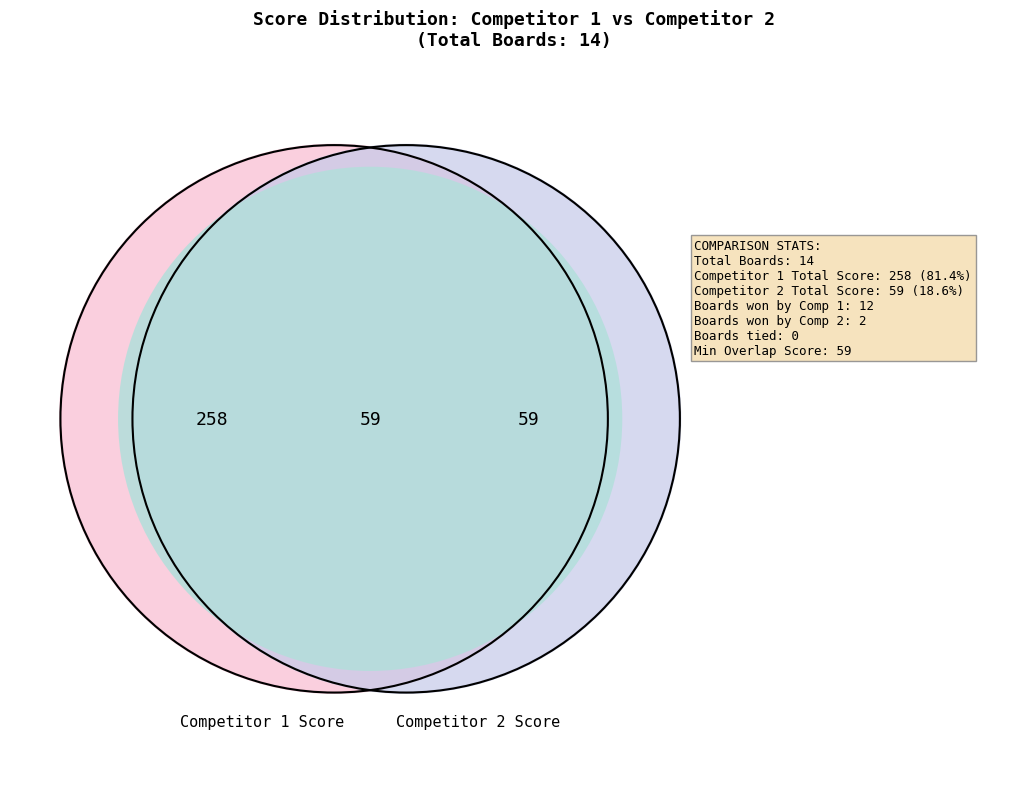

Which series has the widest spread of values?

Score 1